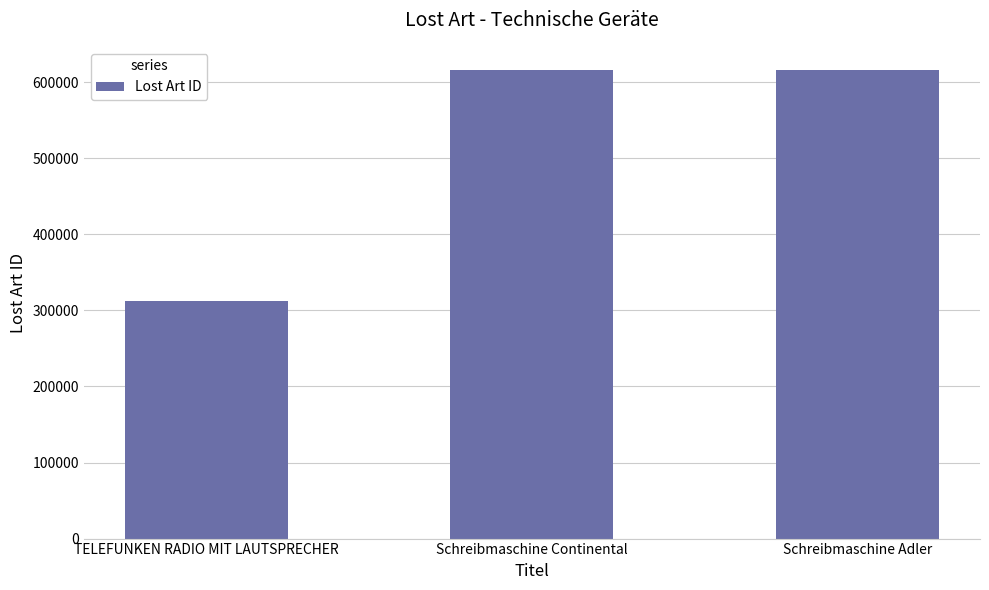

Are the bars grouped side by side (vs. stacked)?

No